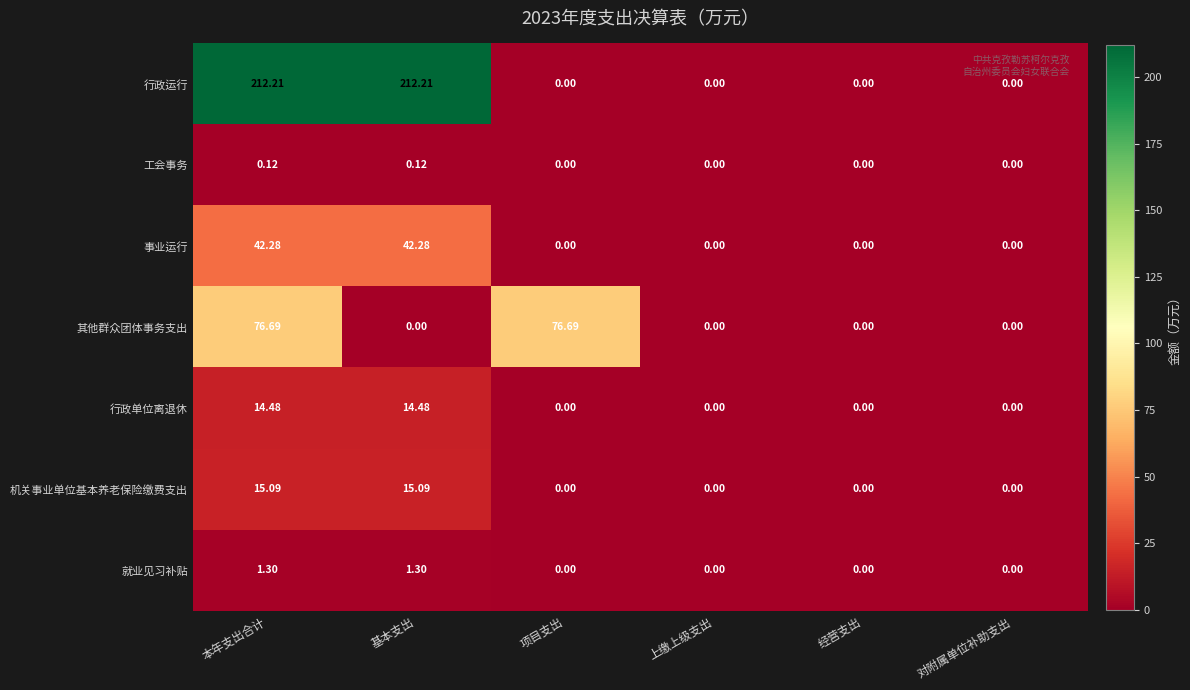

Which series has the widest spread of values?

行政运行